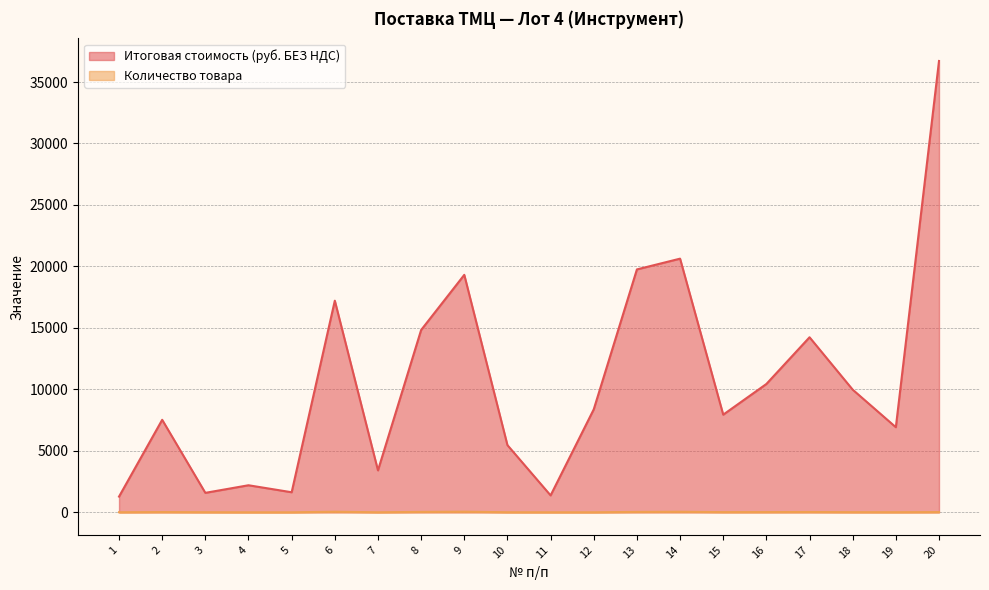

The value of Итоговая стоимость (руб. БЕЗ НДС) at 4 is 2202.4. True or false?

True